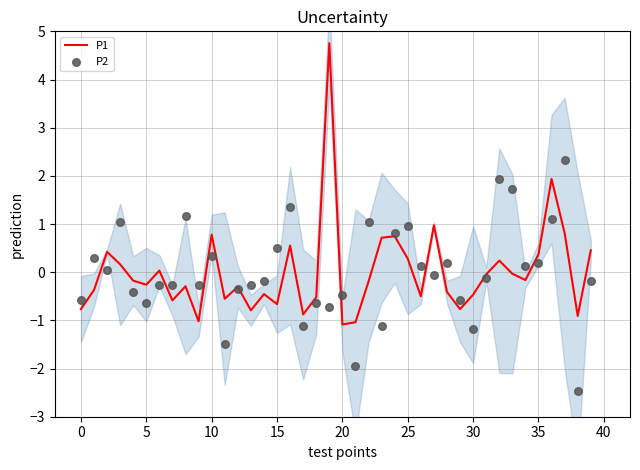

What is the lowest value of the P1 series?

-1.1